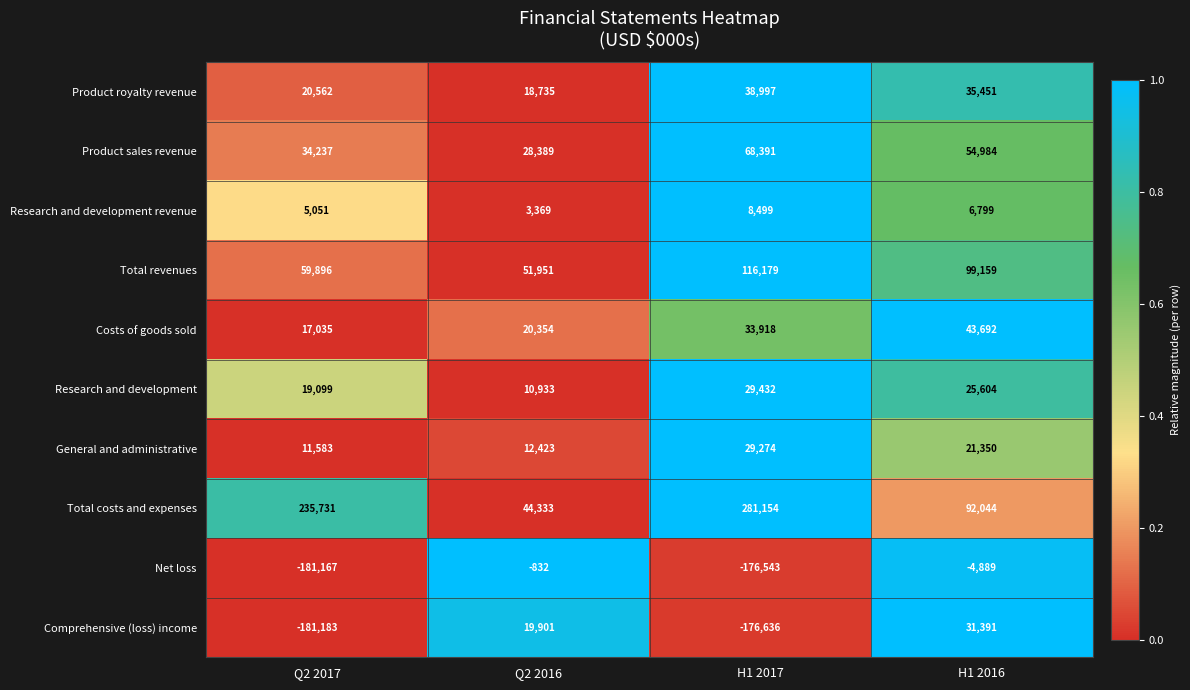

Which series has the largest range (max minus min)?

Total costs and expenses